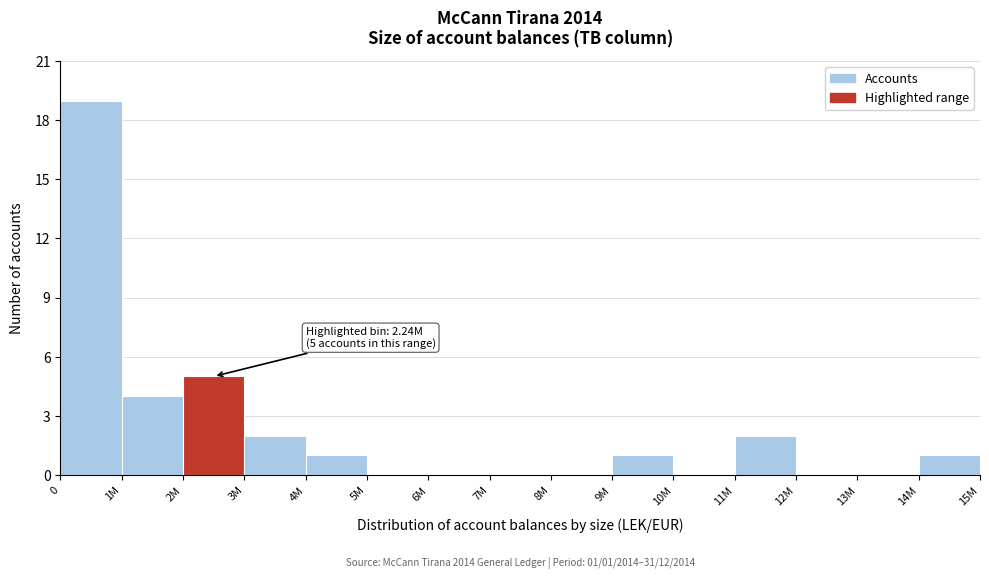

Reading left to right, what are all the values shown in this chart?

0=19	1M=4	2M=5	3M=2	4M=1	5M=0	6M=0	7M=0	8M=0	9M=1	10M=0	11M=2	12M=0	13M=0	14M=1